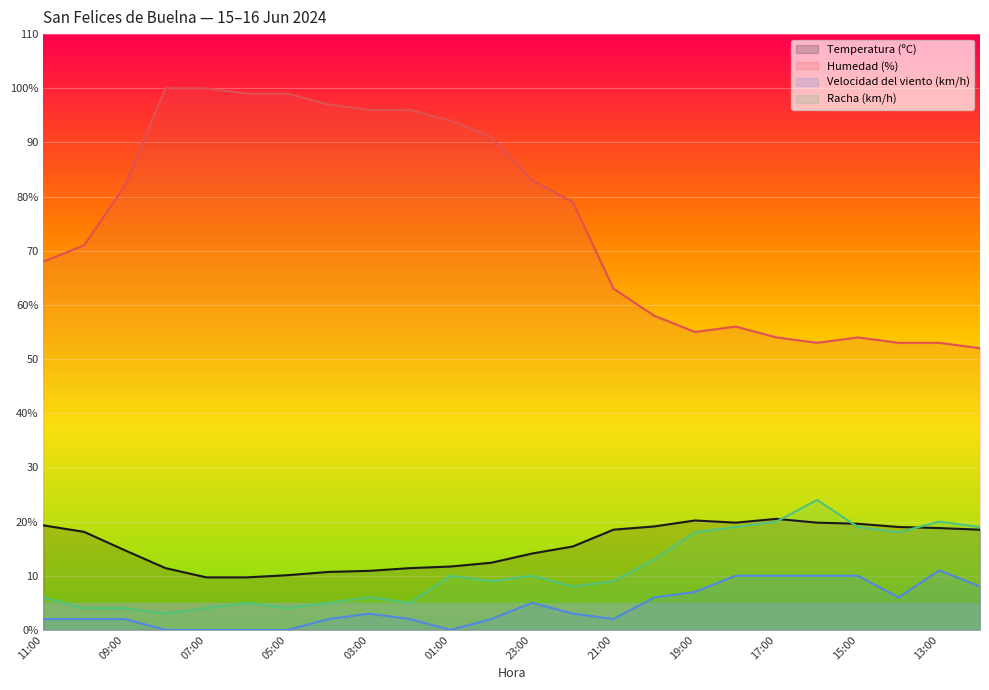

Rank the series at 23:00 from highest to lowest value.

Humedad (%), Temperatura (ºC), Racha (km/h), Velocidad del viento (km/h)